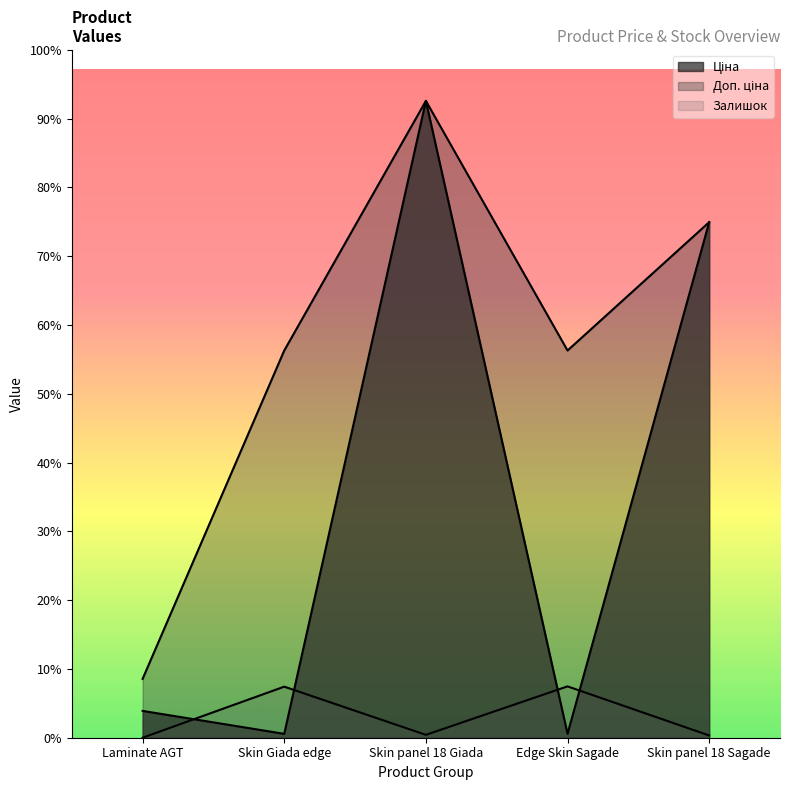

True or false: Ціна and Доп. ціна cross at least once.

False